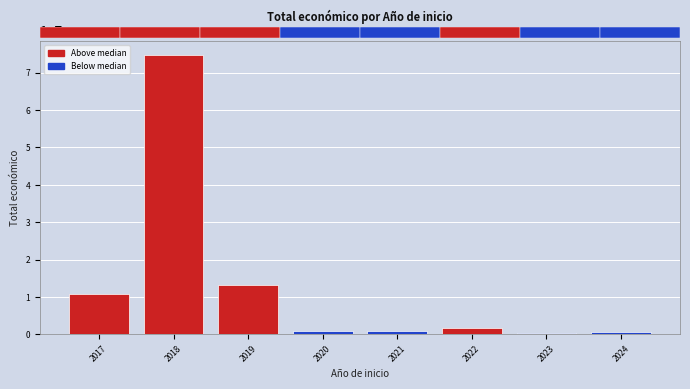

What is the difference between the maximum and second lowest values?

74084438